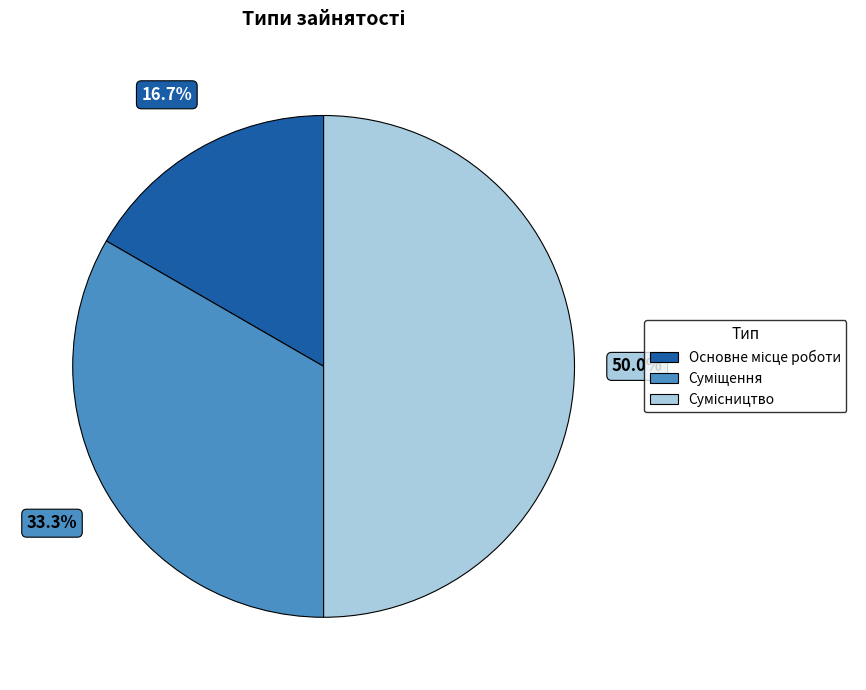

Is there any slice that represents more than half of the pie?

No